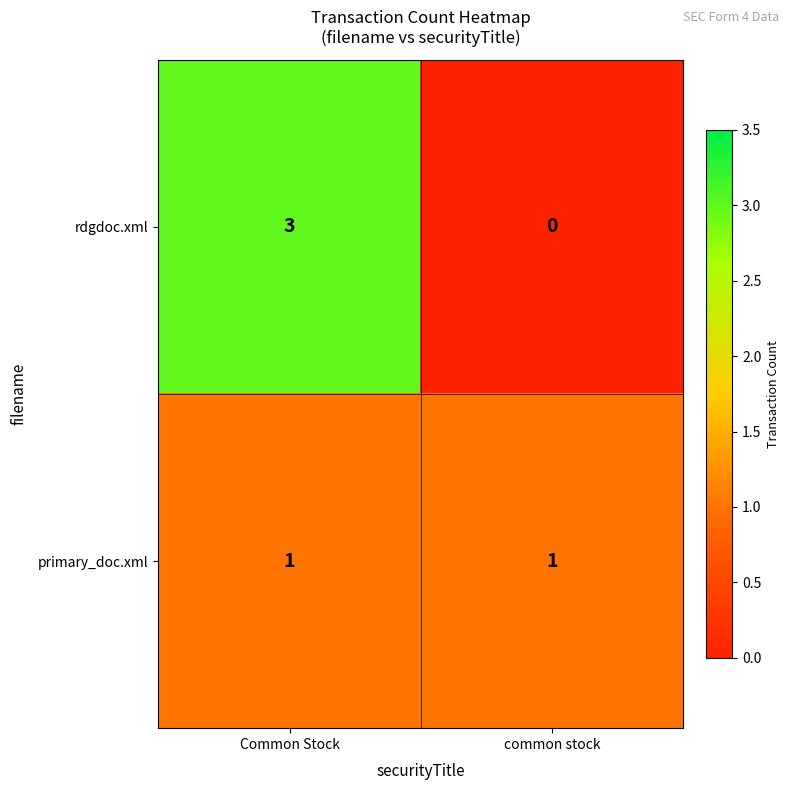

Reading right to left, transcribe all the data shown in this chart.

rdgdoc.xml: common stock=0	Common Stock=3
primary_doc.xml: common stock=1	Common Stock=1